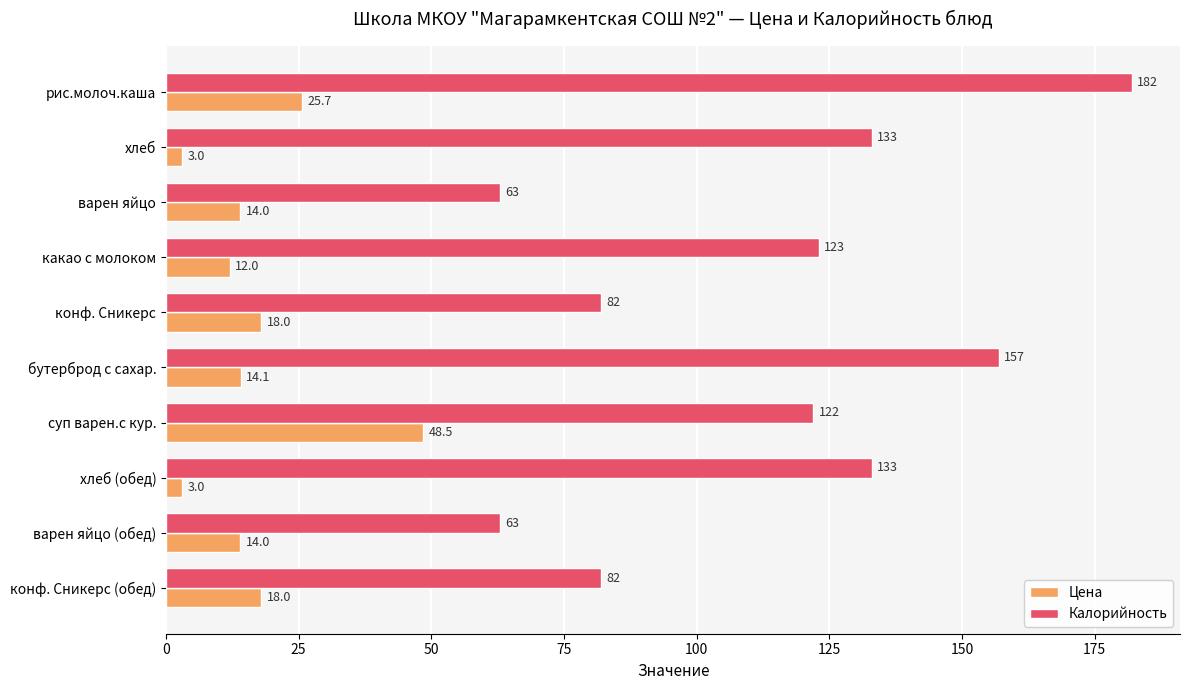

At how many categories does at least one series exceed 77?

8